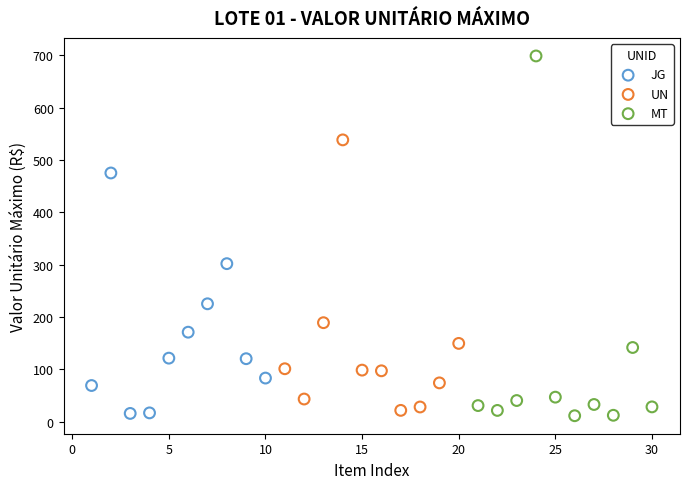

What are all the series names shown in the legend?

JG, UN, MT